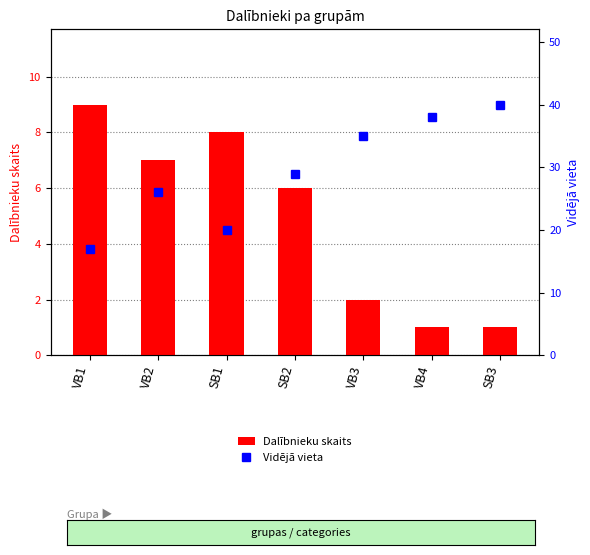

The Dalībnieku skaits series shows 8 at SB2. True or false?

False